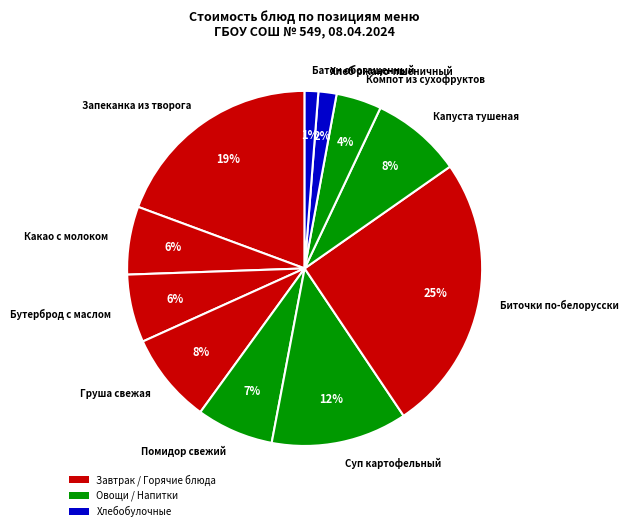

Do Запеканка из творога and Капуста тушеная together represent more than half of the pie?

No